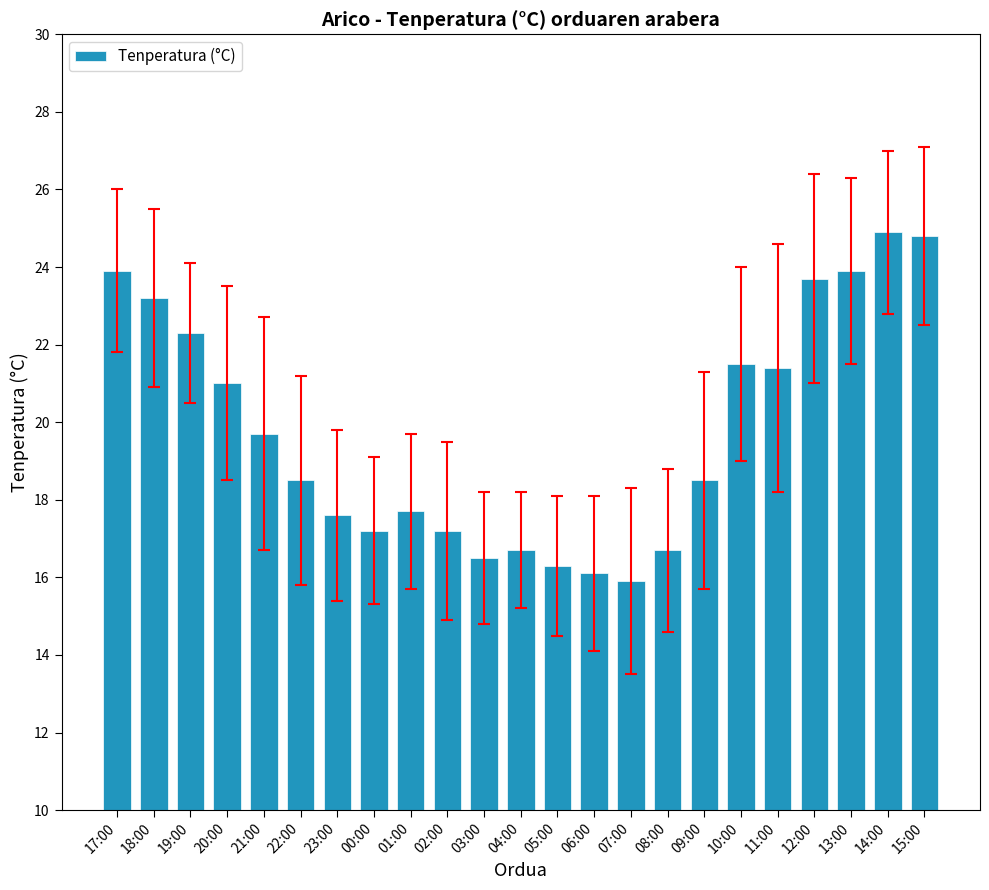

What is the minimum value shown in the chart?

15.9